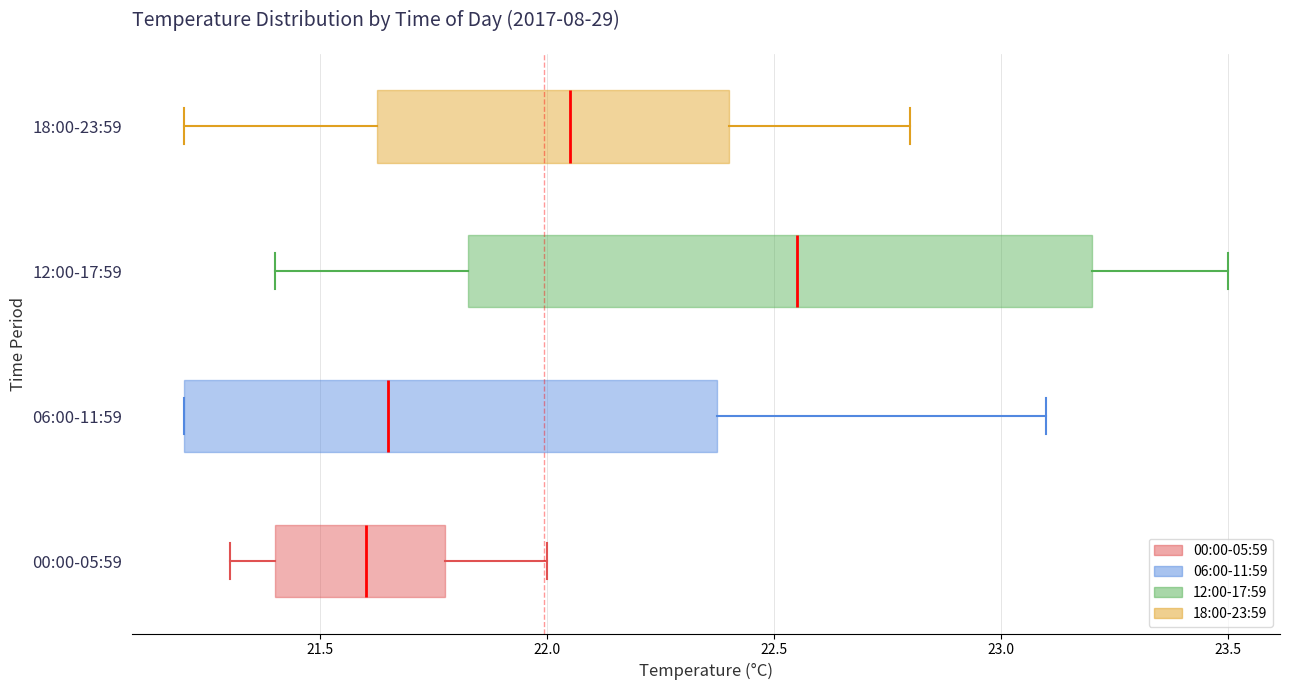

Comparing the boxes themselves (not the whiskers), which one is the widest?

12:00-17:59